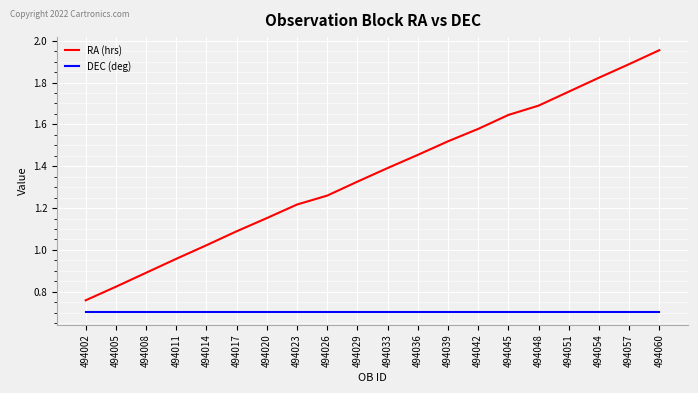

Which series has the largest total across all categories?

RA (hrs)